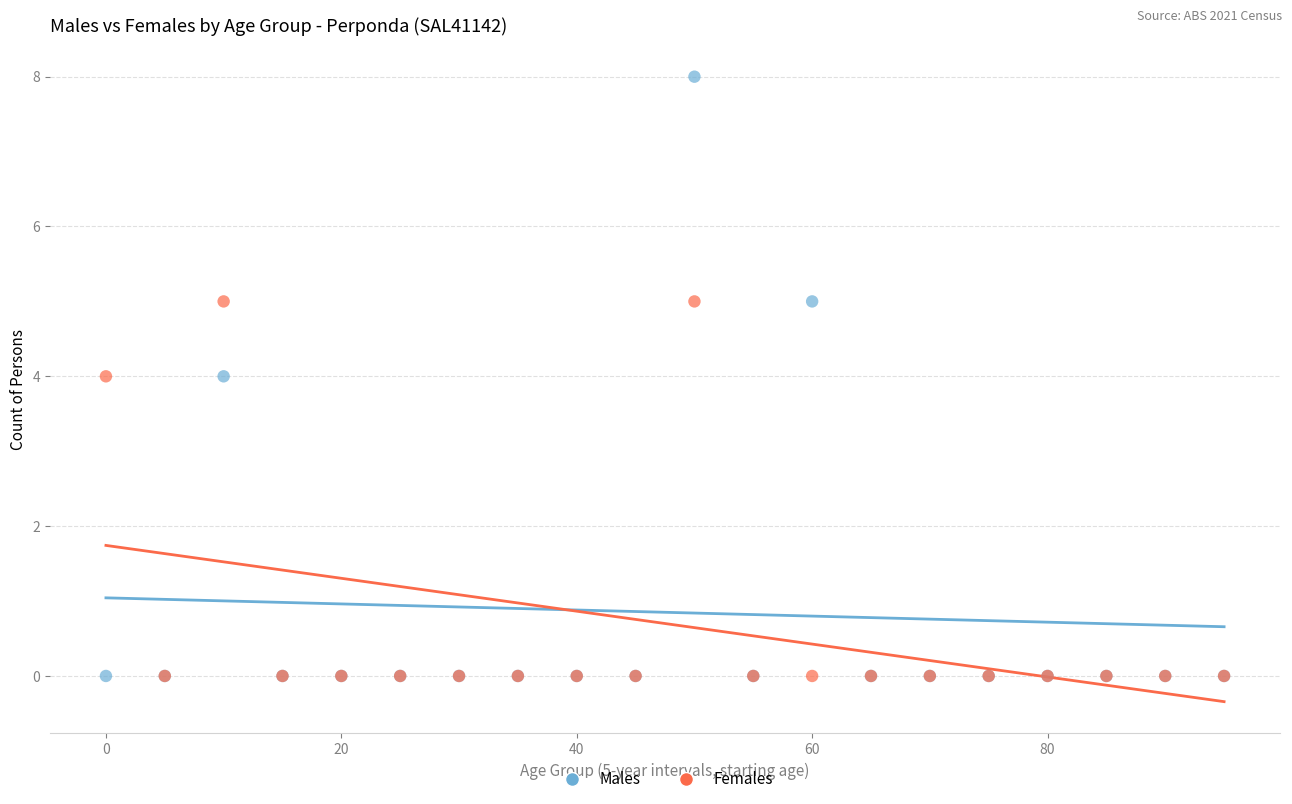

Which series reaches the maximum Y coordinate?

Males